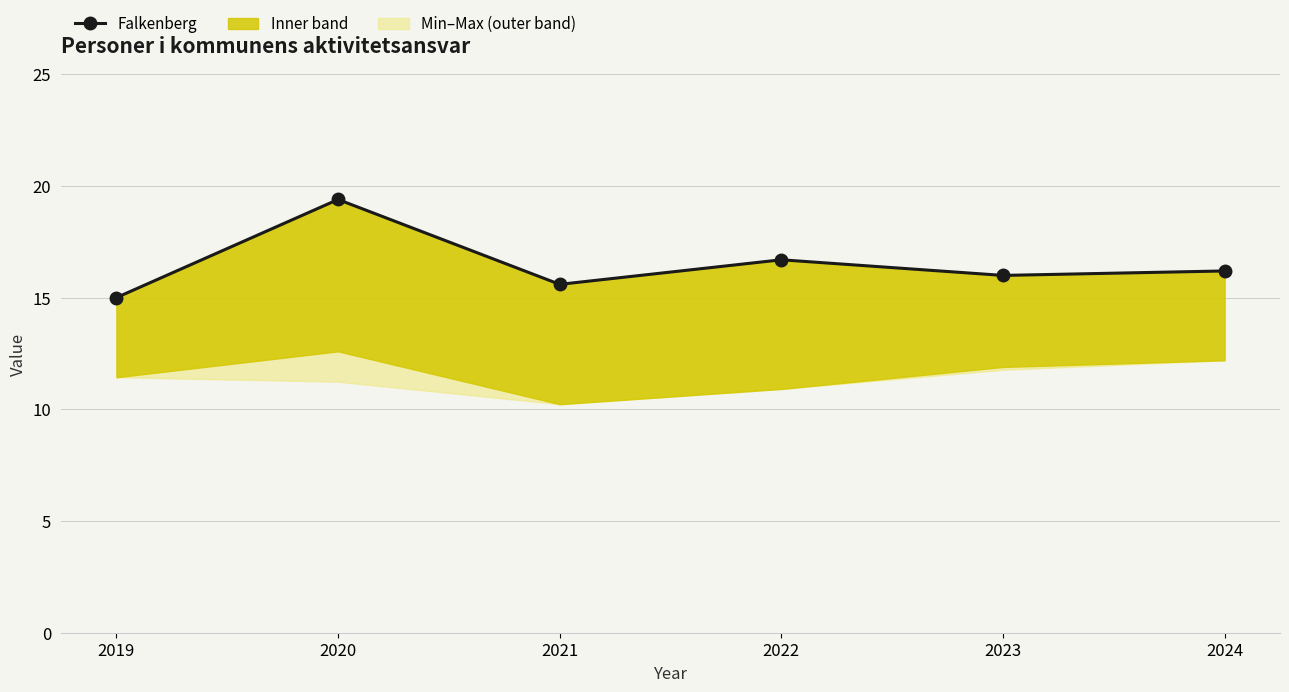

What is the change in value from 2020 to 2024?

-3.2